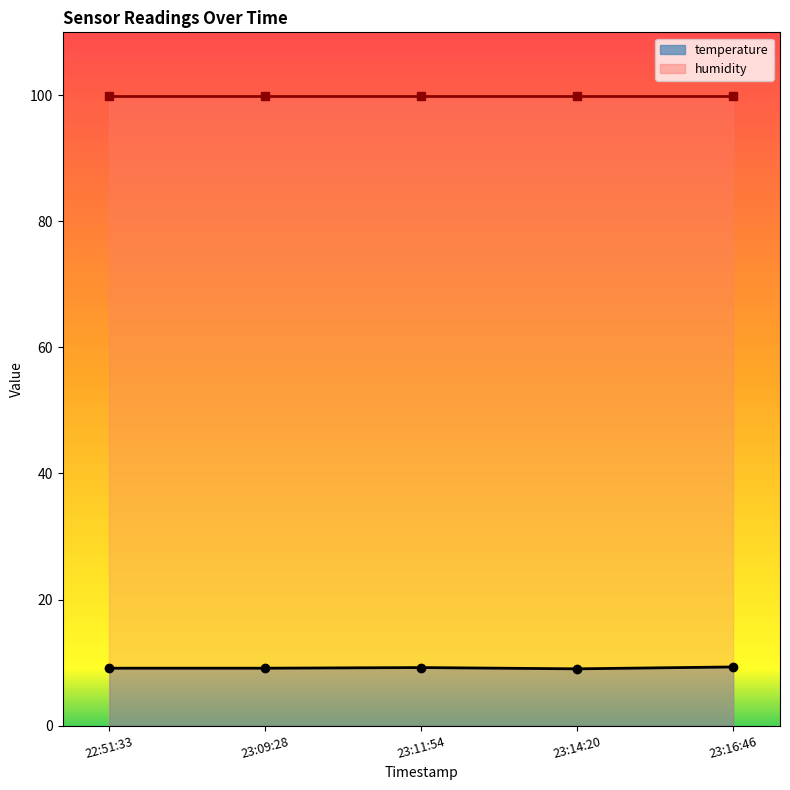

True or false: the data shows 15.1 at 23:14:20.

False